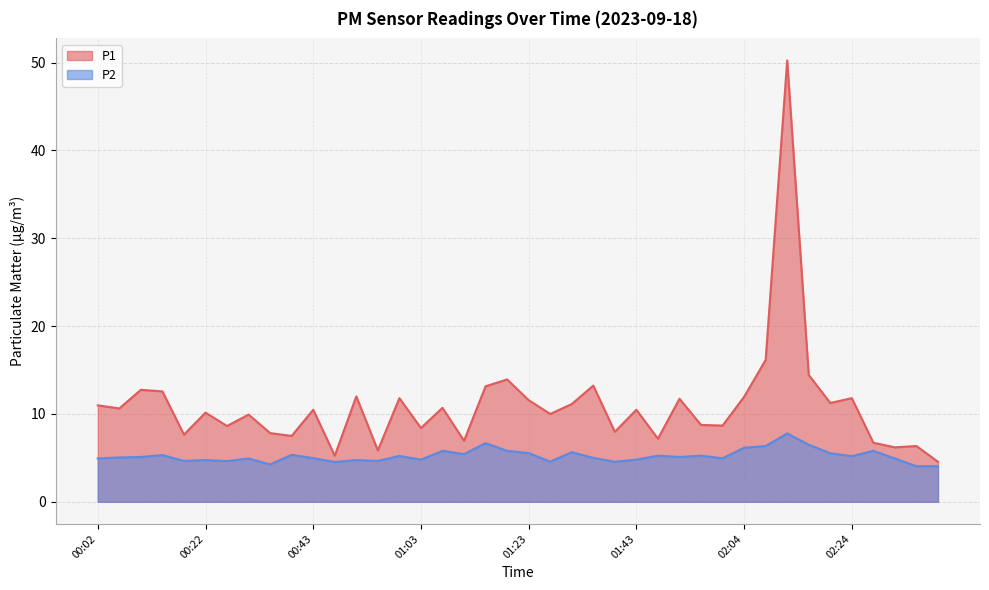

What is the sum of all P1 values?

437.5